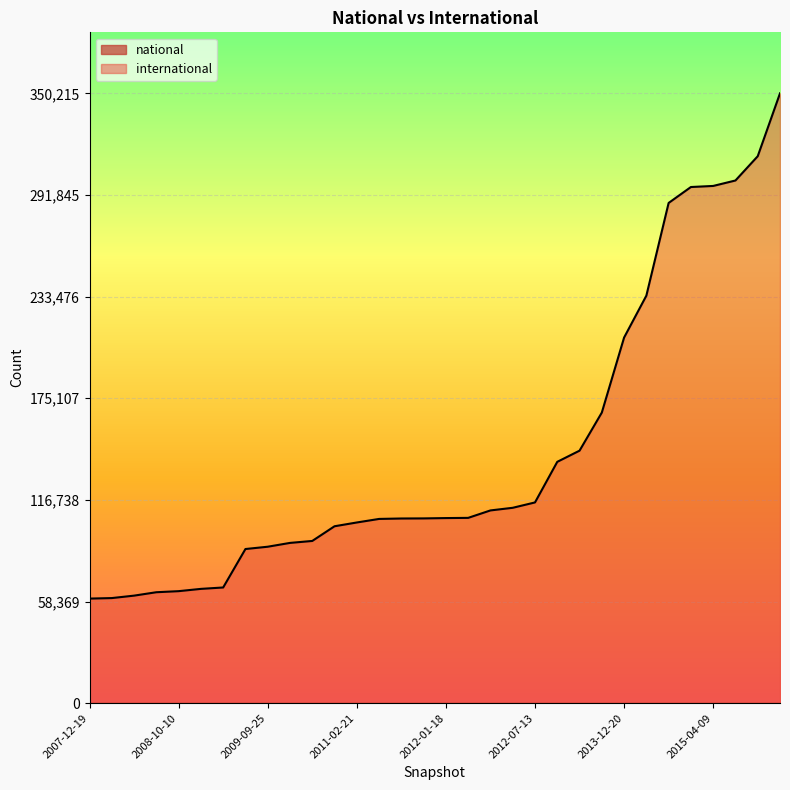

Is it true that the value at 2015-07-03 is 151155?

False